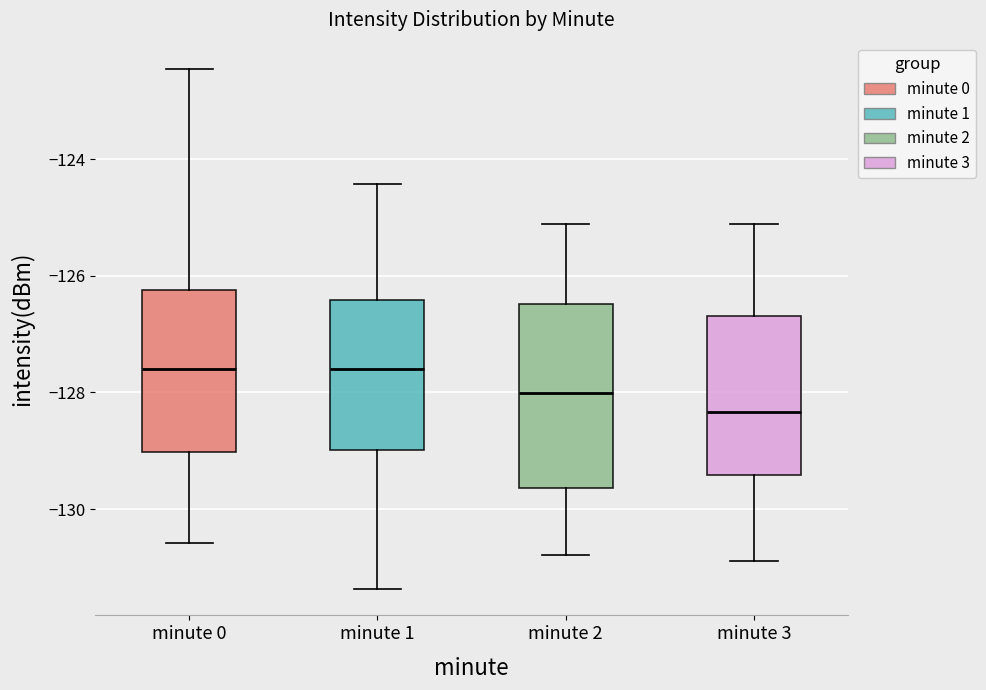

Reading left to right, read every box against the y-axis: the position of its median line, the range the box covers, and the ends of its whiskers. The values are not printed on the chart, so give them approximately, as read against the axis.

minute 0: median -127.6, box -129.0 to -126.2, whiskers -130.6 to -122.4
minute 1: median -127.6, box -129.0 to -126.4, whiskers -131.4 to -124.4
minute 2: median -128.0, box -129.6 to -126.4, whiskers -130.8 to -125.2
minute 3: median -128.4, box -129.4 to -126.6, whiskers -130.8 to -125.2